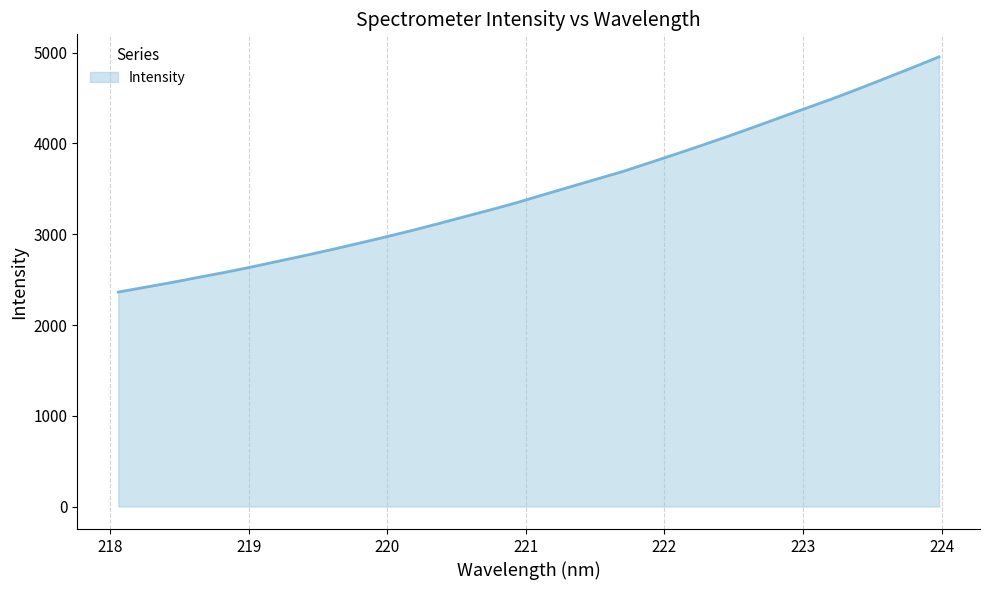

What is the maximum value shown in the chart?

4954.6